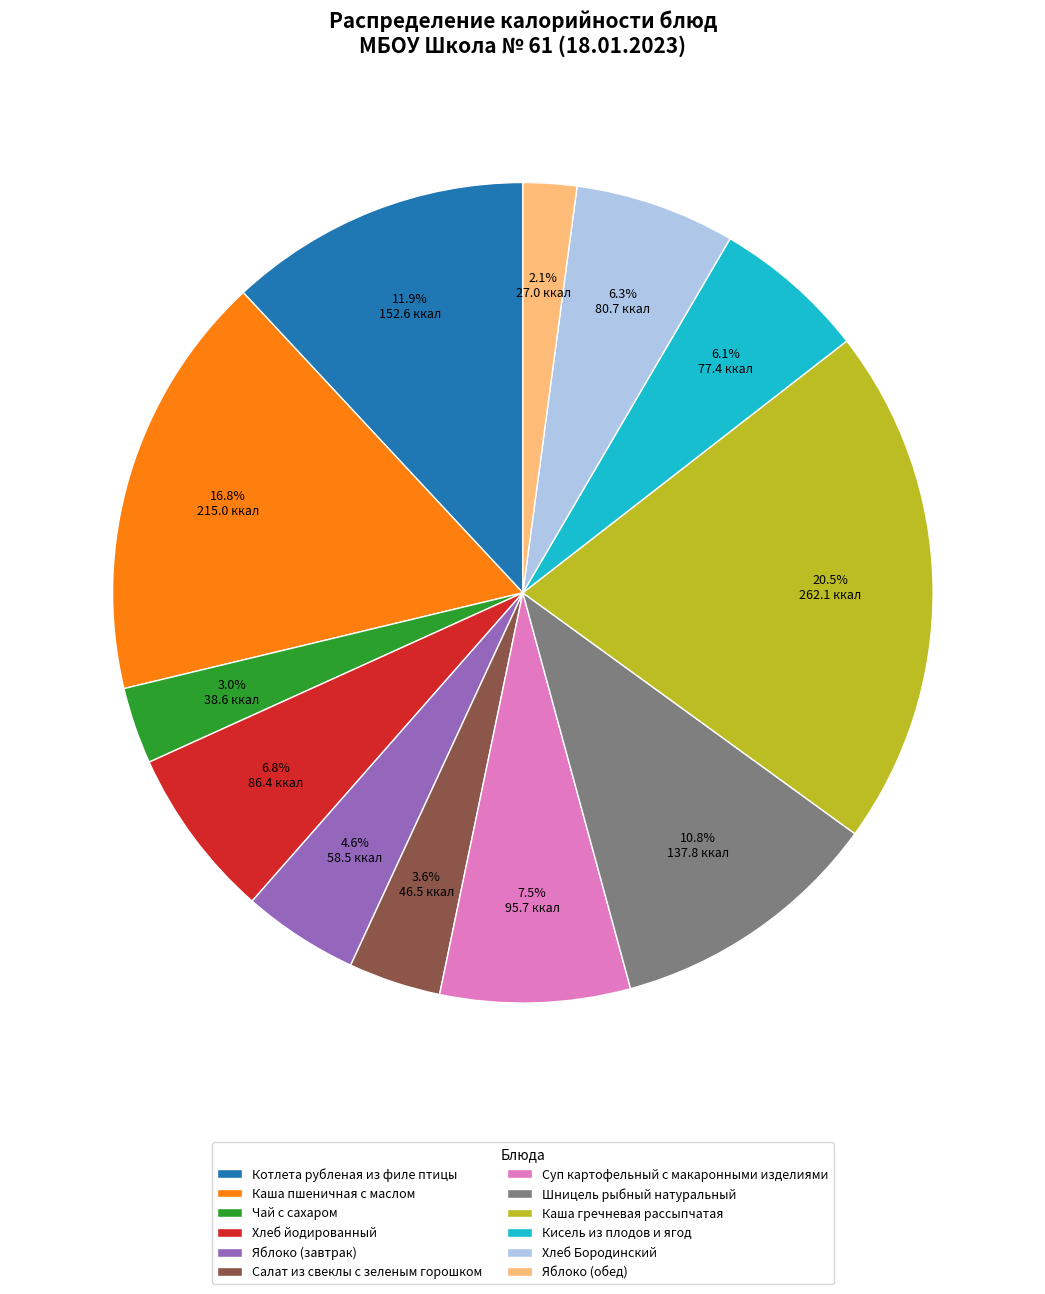

Between Яблоко (завтрак) and Котлета рубленая из филе птицы, which is larger?

Котлета рубленая из филе птицы